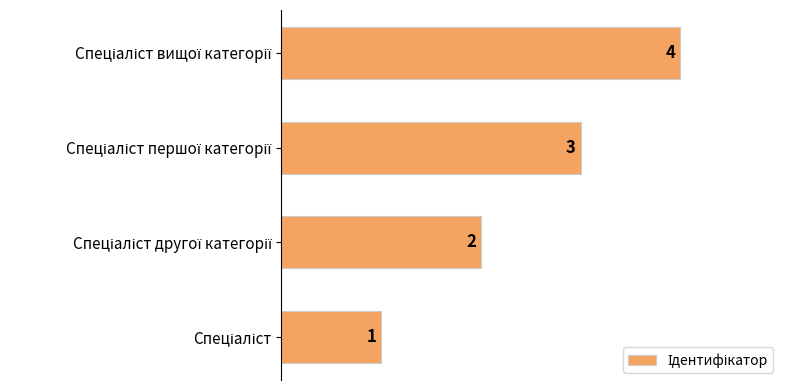

How many series are shown in this chart?

1